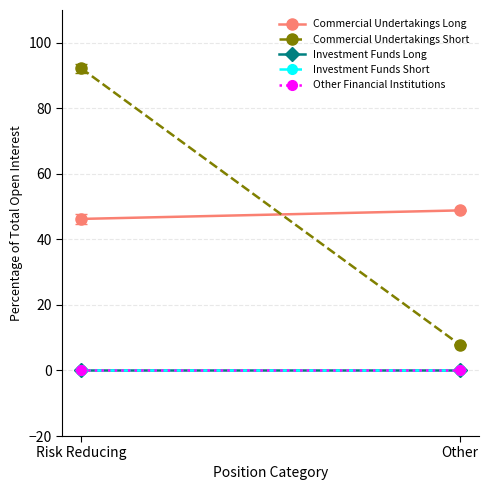

True or false: Investment Funds Long has a value of 0.0 at Other.

True